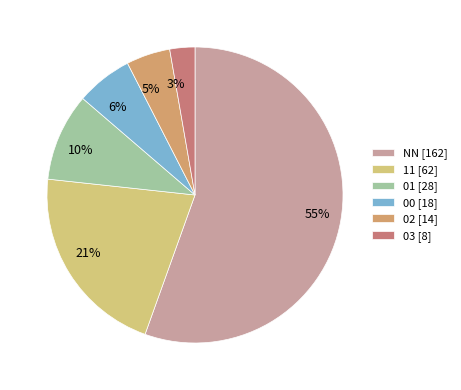

To the nearest percent, what is the difference between the 11 and 00 slice percentages?

15%